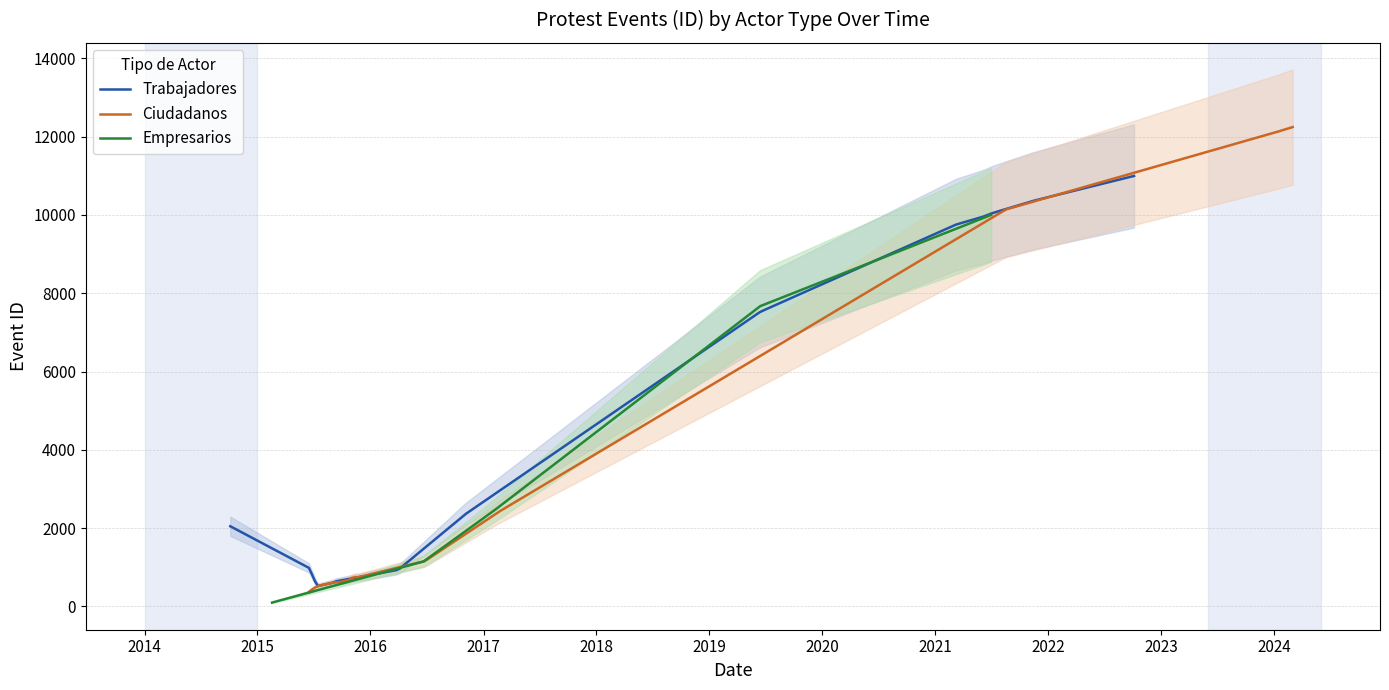

Which series changed the most between 2015-07 and 2015-09?

Ciudadanos